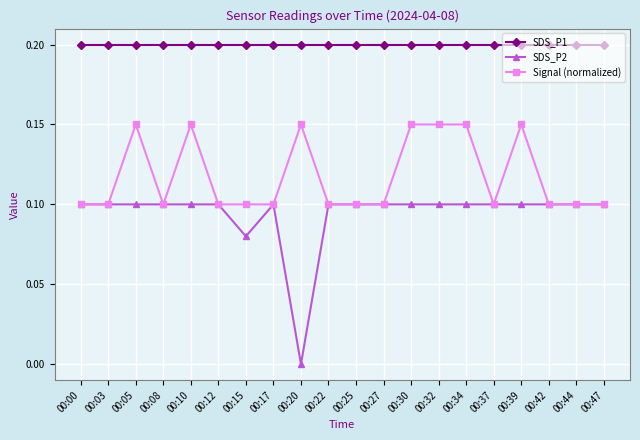

Which series changed the most between 00:05 and 00:25?

Signal (normalized)